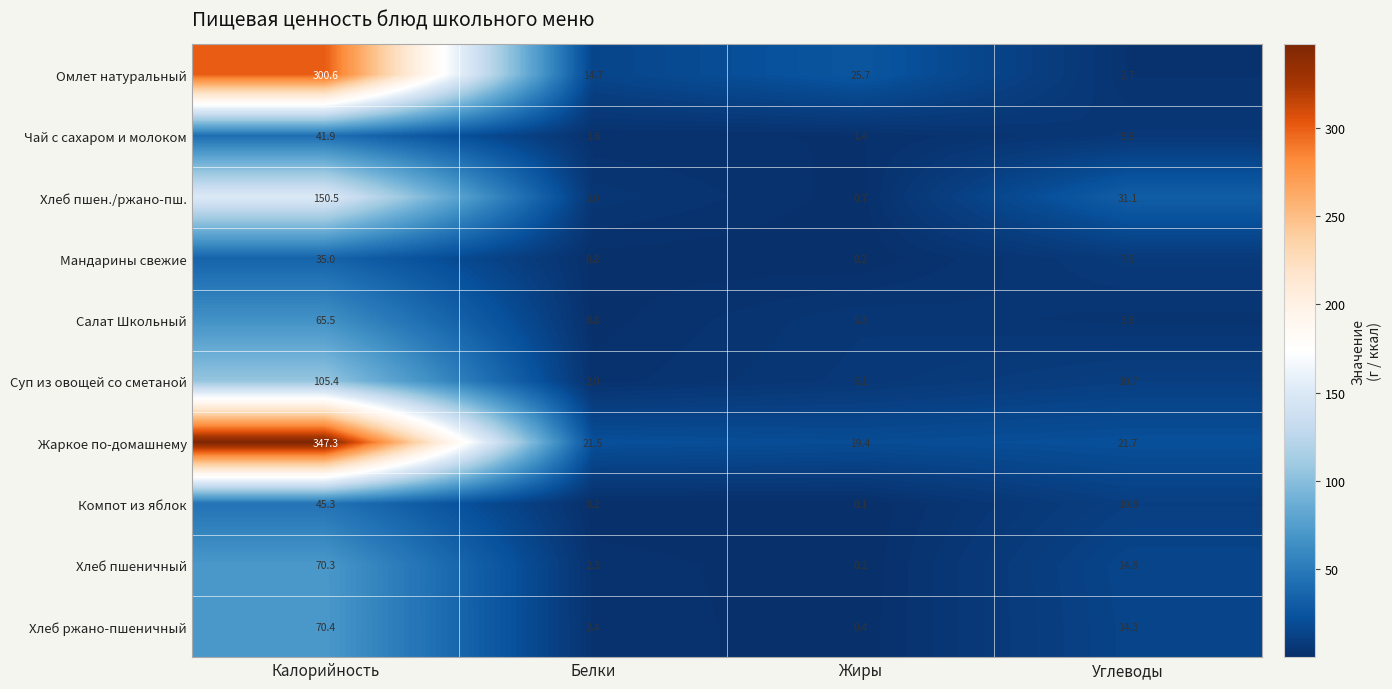

The Компот из яблок series shows 19.9 at Калорийность. True or false?

False